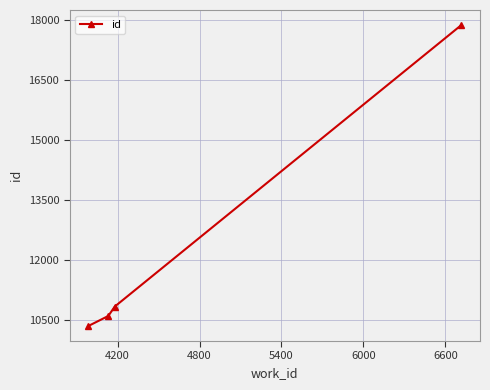

What is the value of the 1st point from the left?

10356